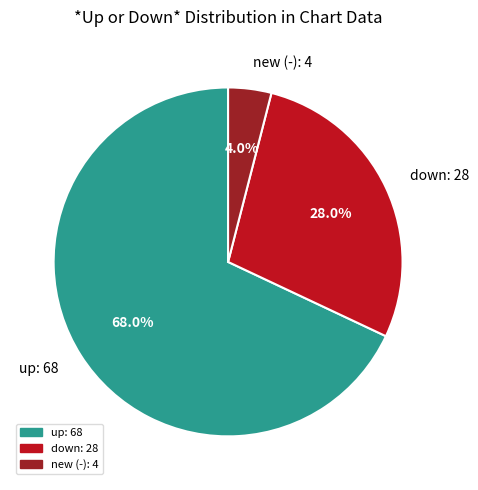

How many segments does this pie chart have?

3